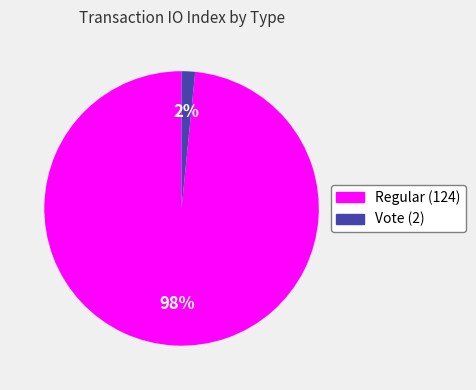

Between Vote (2) and Regular (124), which is larger?

Regular (124)